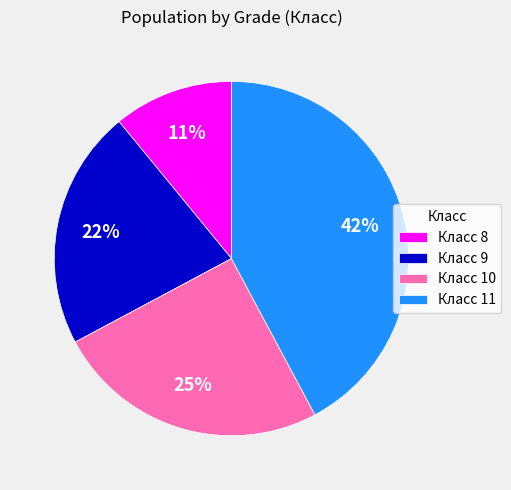

To the nearest percent, what portion does Класс 10 represent?

25%